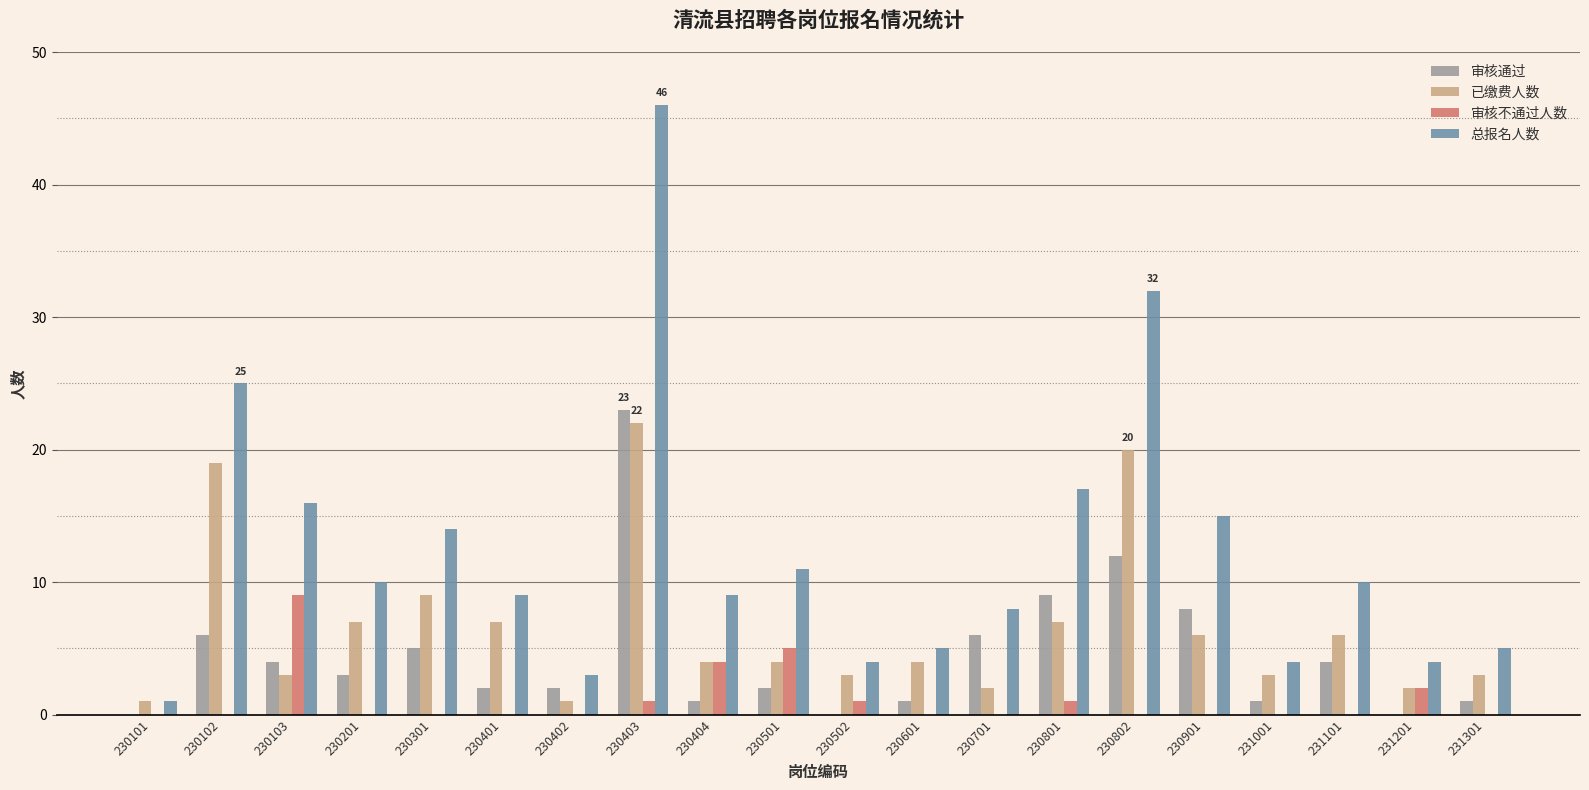

What is the highest value of the 审核通过 series?

23